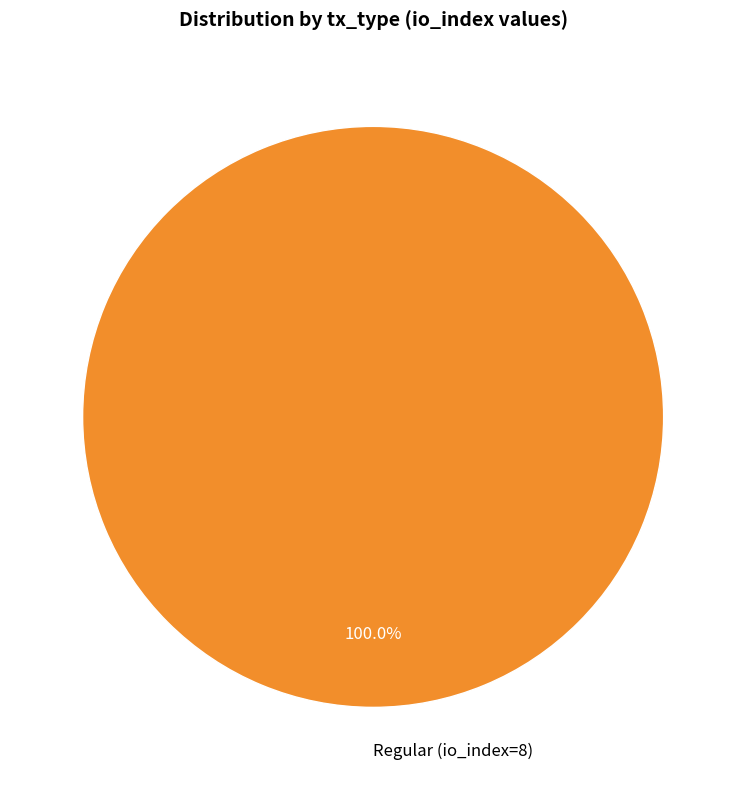

Is there any slice that represents more than half of the pie?

Yes